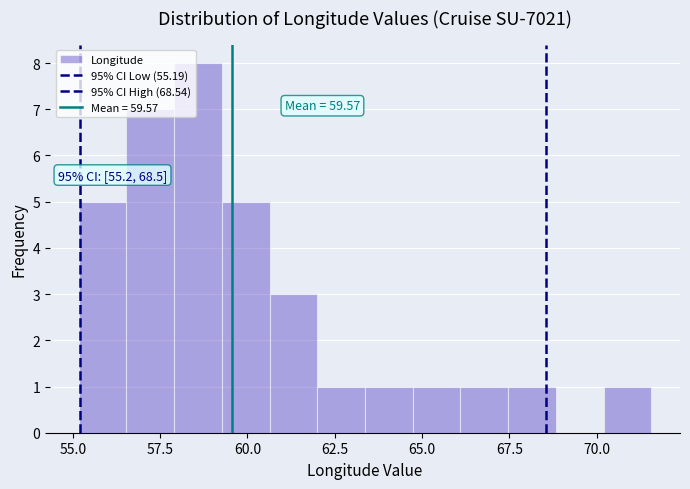

Read against the x-axis, roughly where is the centre of the tallest bar?

58.5